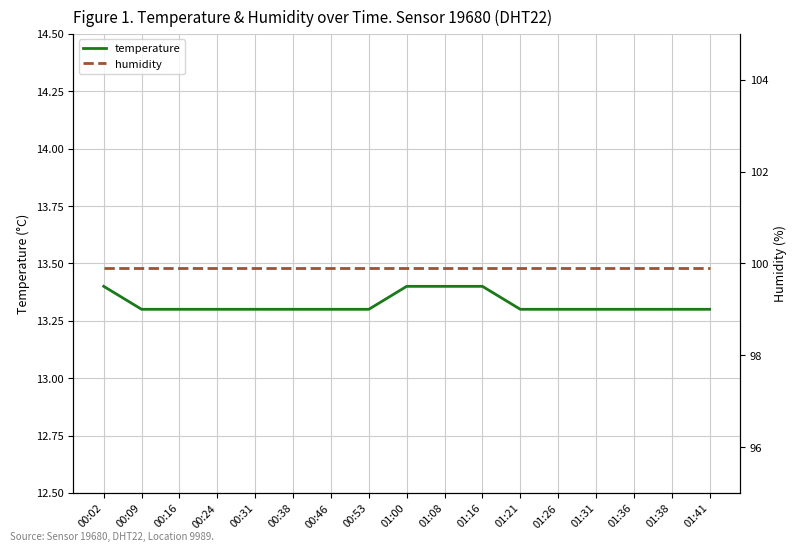

At which label is humidity closest to 99?

00:02